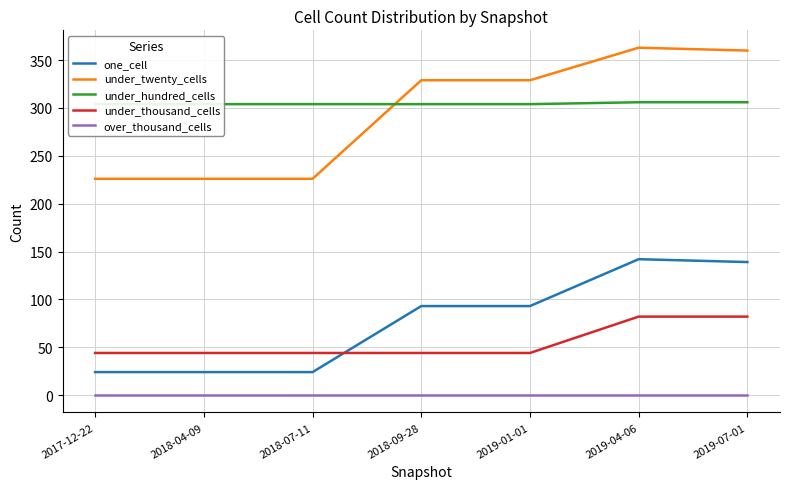

How many times do under_hundred_cells and under_twenty_cells cross each other?

1